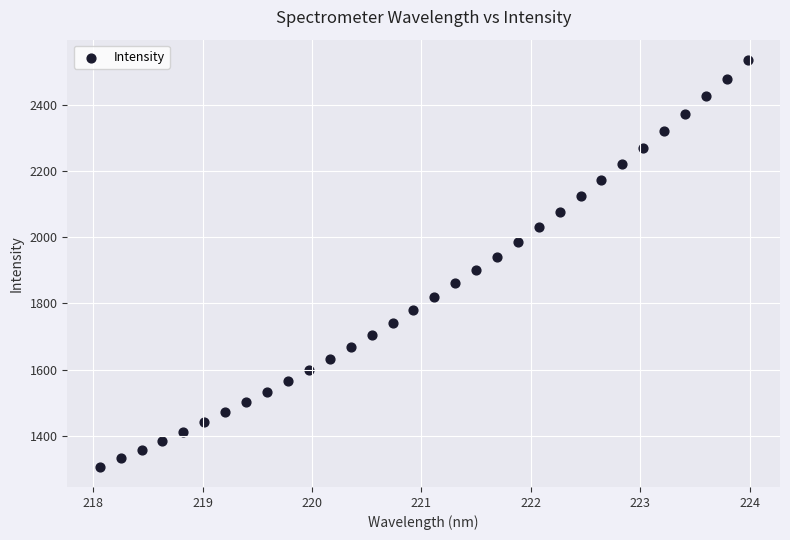

What is the range of Y values (max minus min)?

1226.7